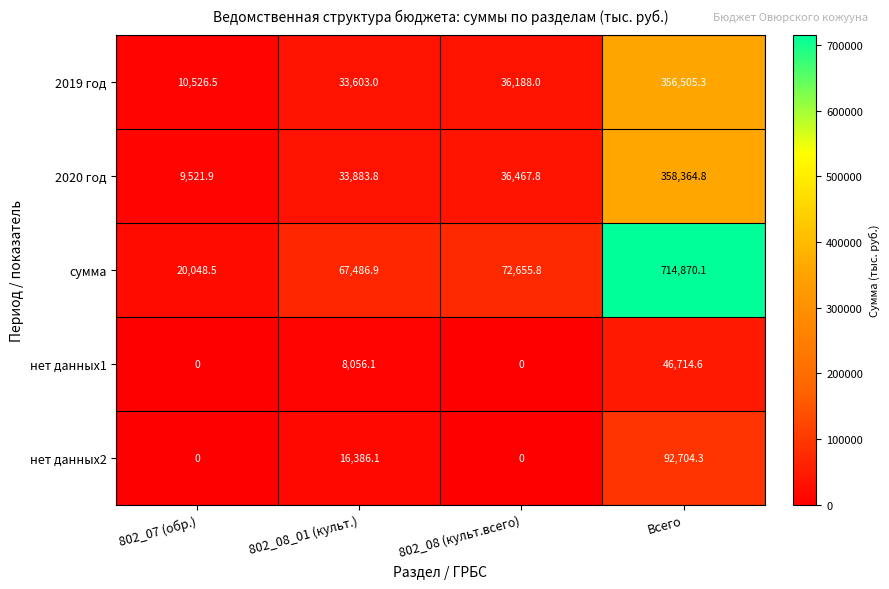

How many values in the сумма series are below 72655?

2